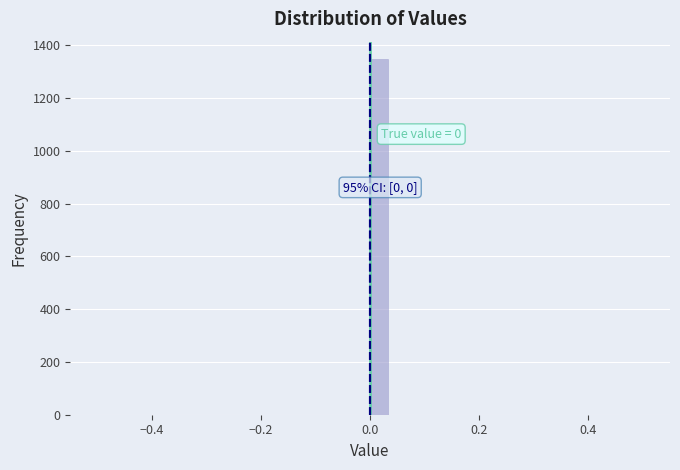

Read against the x-axis, roughly where is the centre of the tallest bar?

0.02